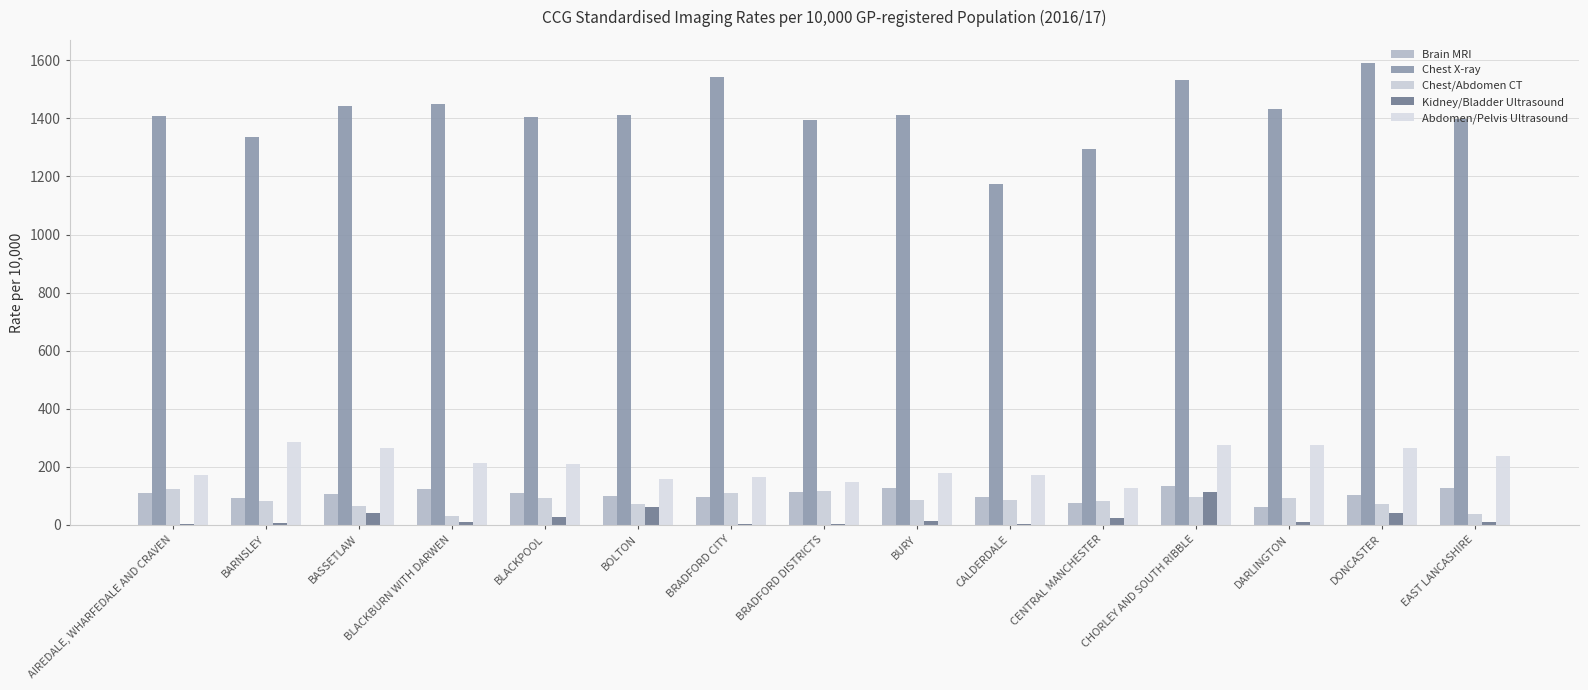

At which category is the sum across all series the highest?

CHORLEY AND SOUTH RIBBLE